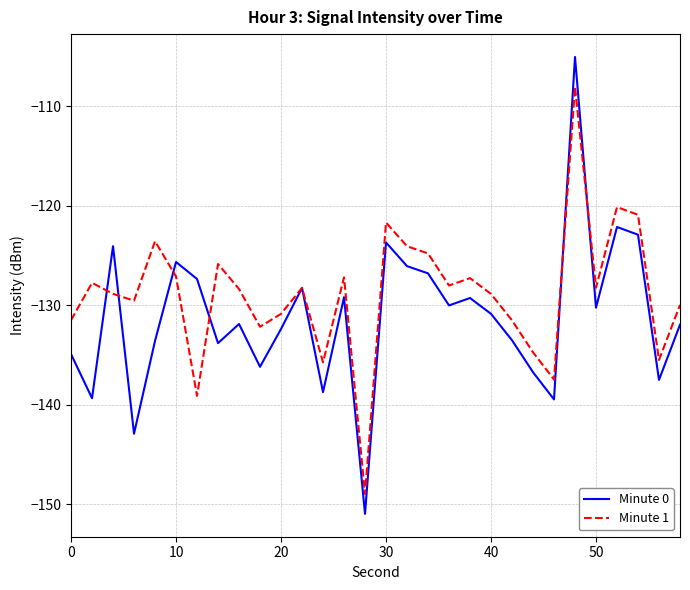

Which series has the widest spread of values?

Minute 0